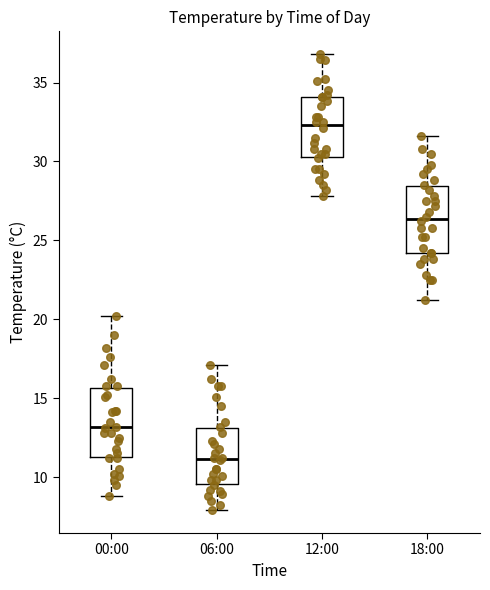

Which box has the lowest median line?

06:00